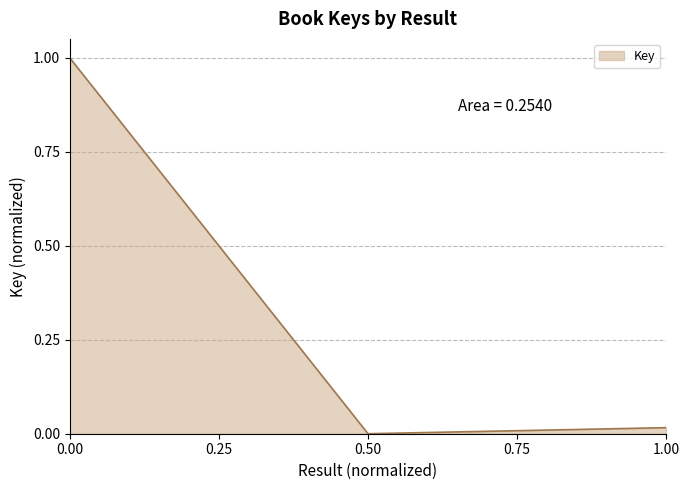

True or false: the data shows 1.0 at 0.00.

True